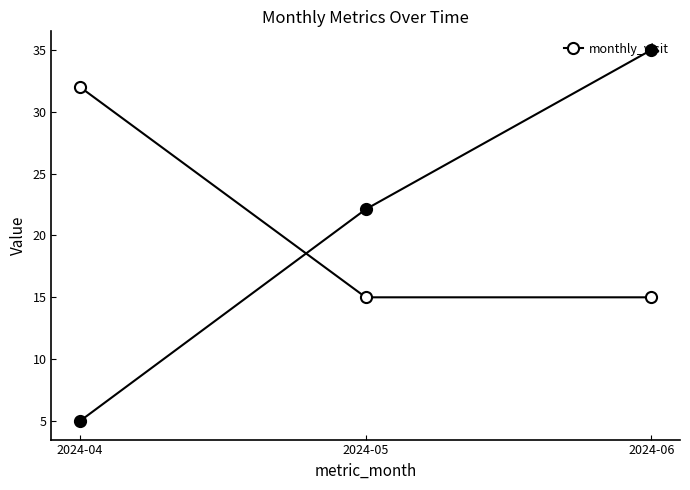

The value at 2024-06 is 6. True or false?

False